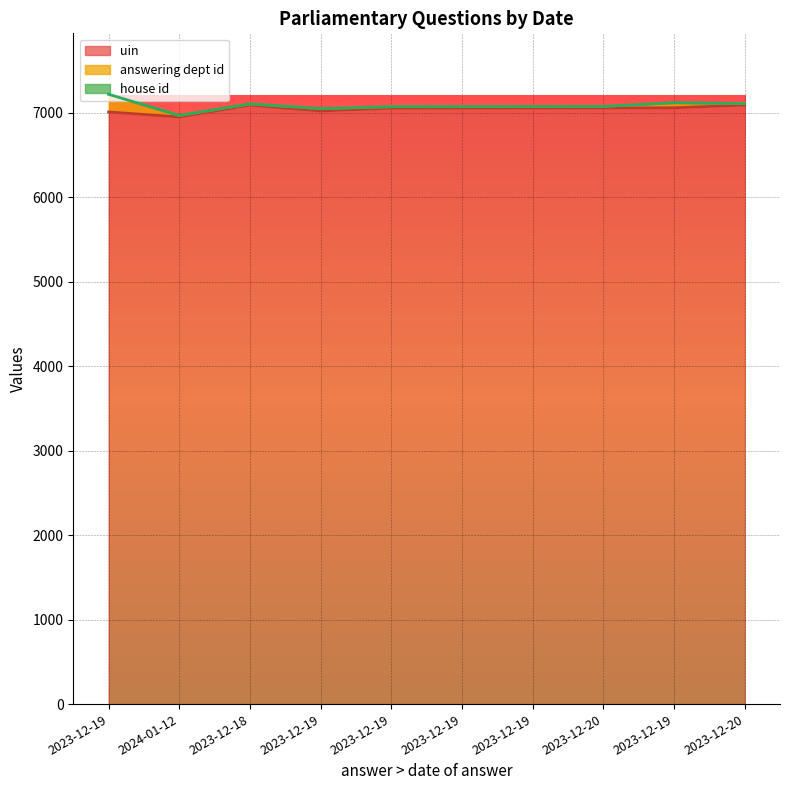

The answering dept id line series shows 7118 at 2023-12-19. True or false?

True